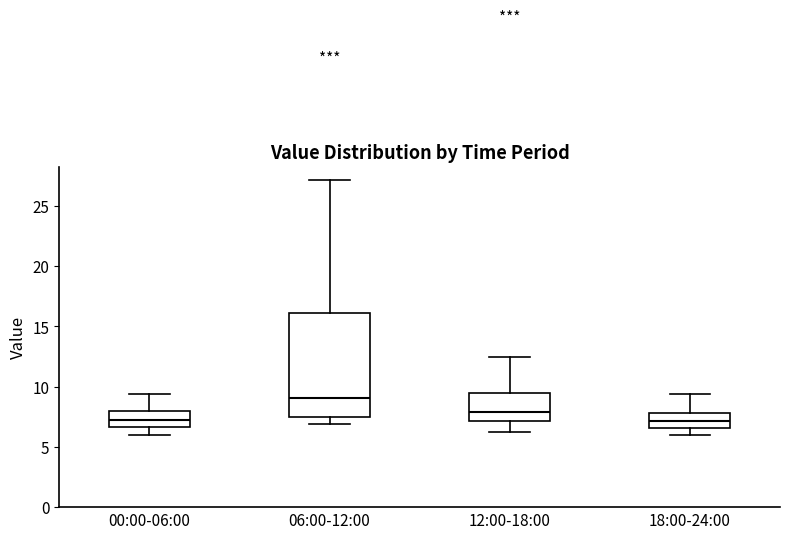

Comparing the boxes themselves (not the whiskers), which one is the tallest?

06:00-12:00